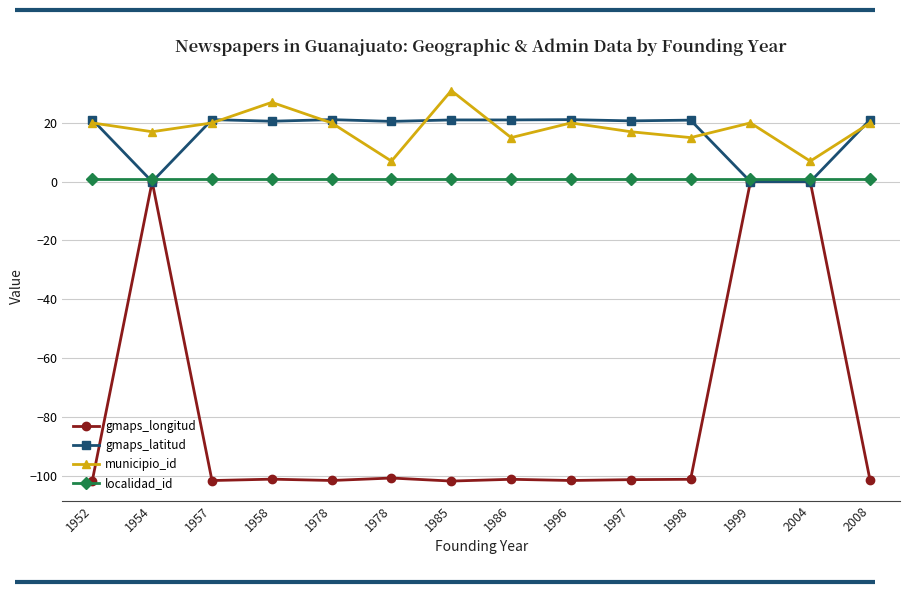

True or false: gmaps_longitud and localidad_id cross at least once.

False